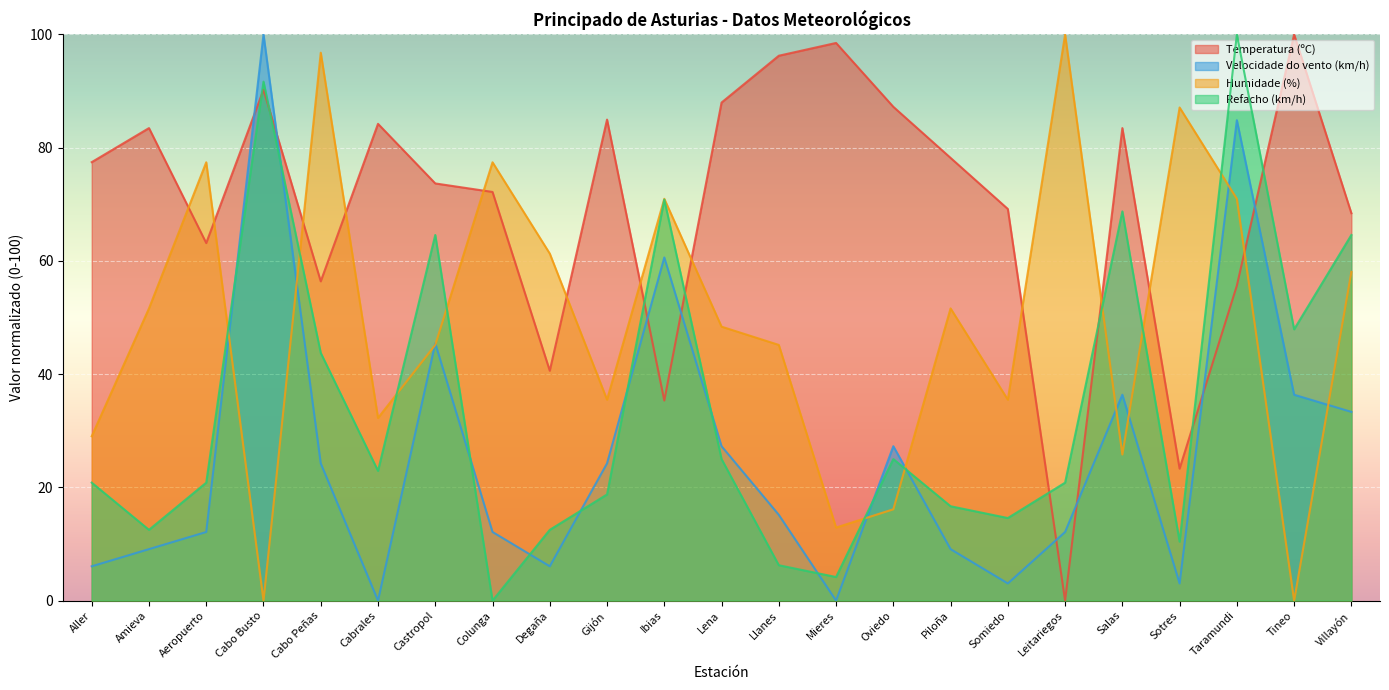

What is the total value across all series at Degaña?

120.5